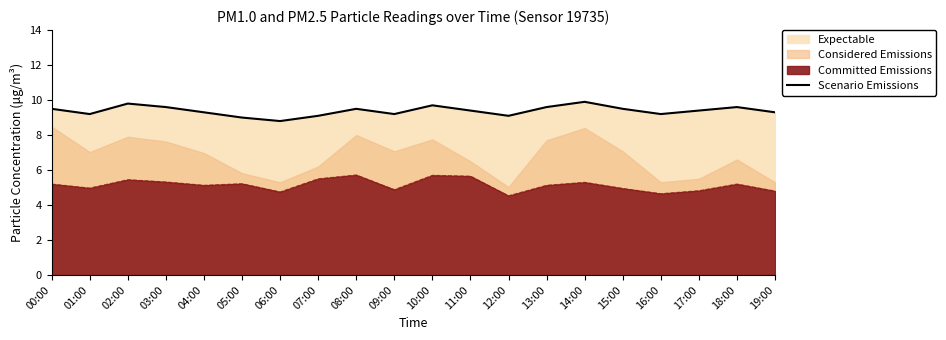

Does the chart display data point markers on the line(s)?

No